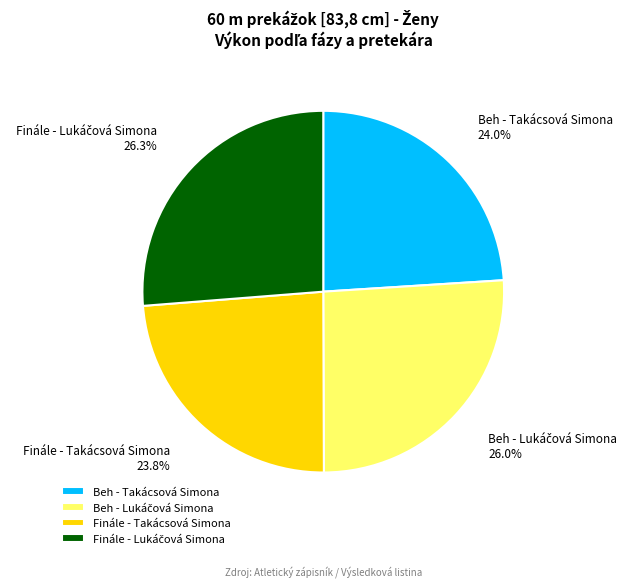

Approximately how many times larger is the value at Beh - Takácsová Simona compared to Finále - Takácsová Simona?

1.0